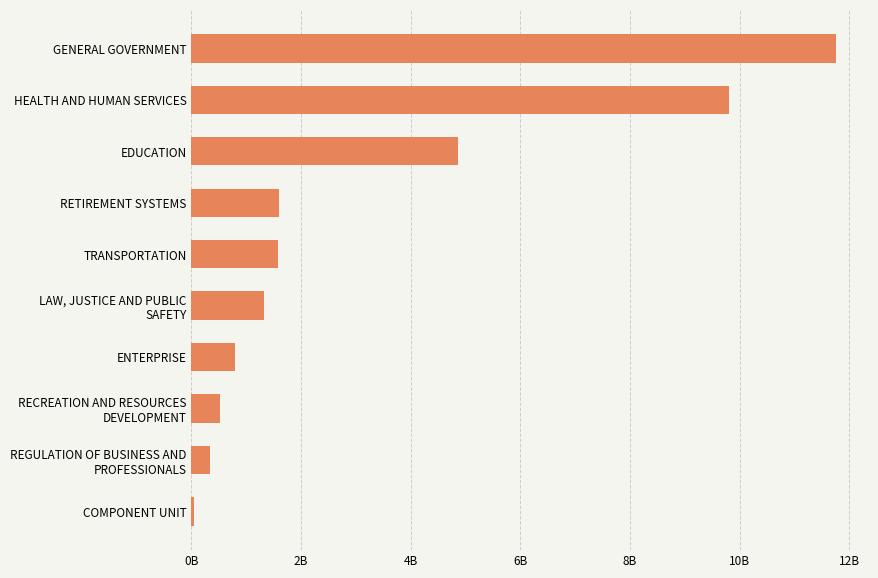

What is the maximum value shown in the chart?

11757526998.7